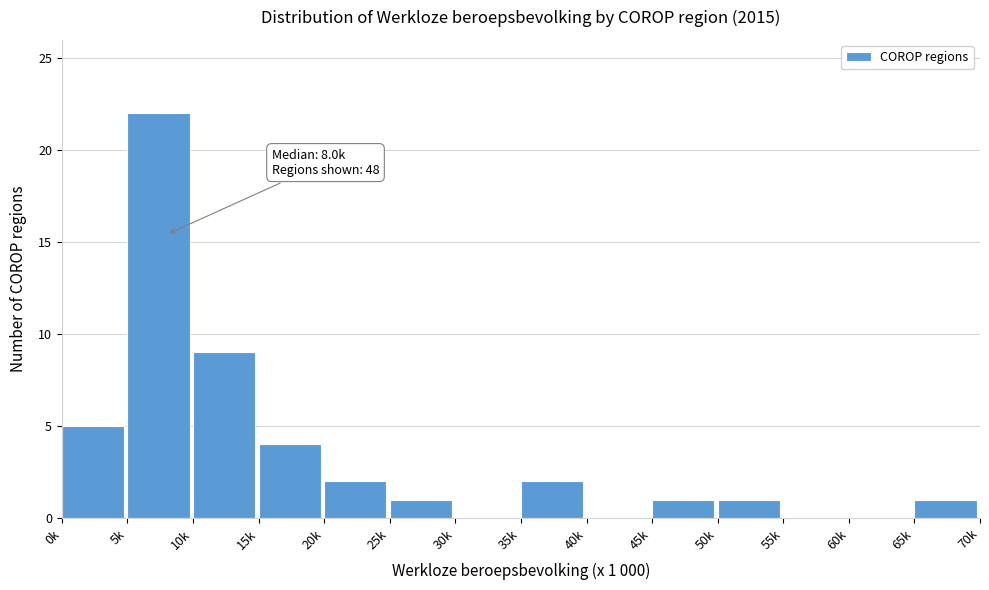

Reading left to right, extract all data points from this chart.

0k=5	5k=22	10k=9	15k=4	20k=2	25k=1	30k=0	35k=2	40k=0	45k=1	50k=1	55k=0	60k=0	65k=1